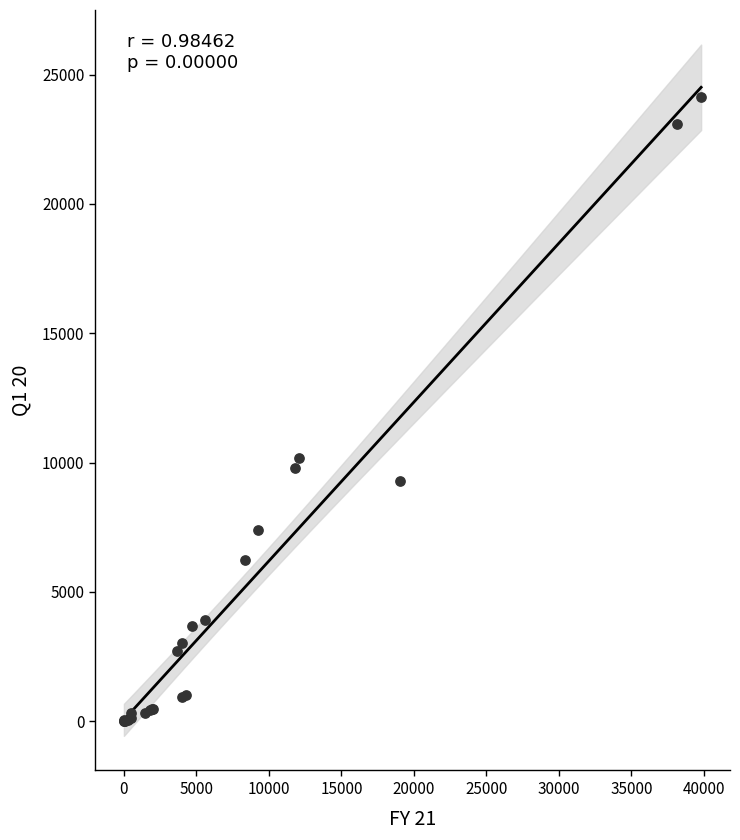

What Y value in the scatter plot is closest to 12078?

10162.0